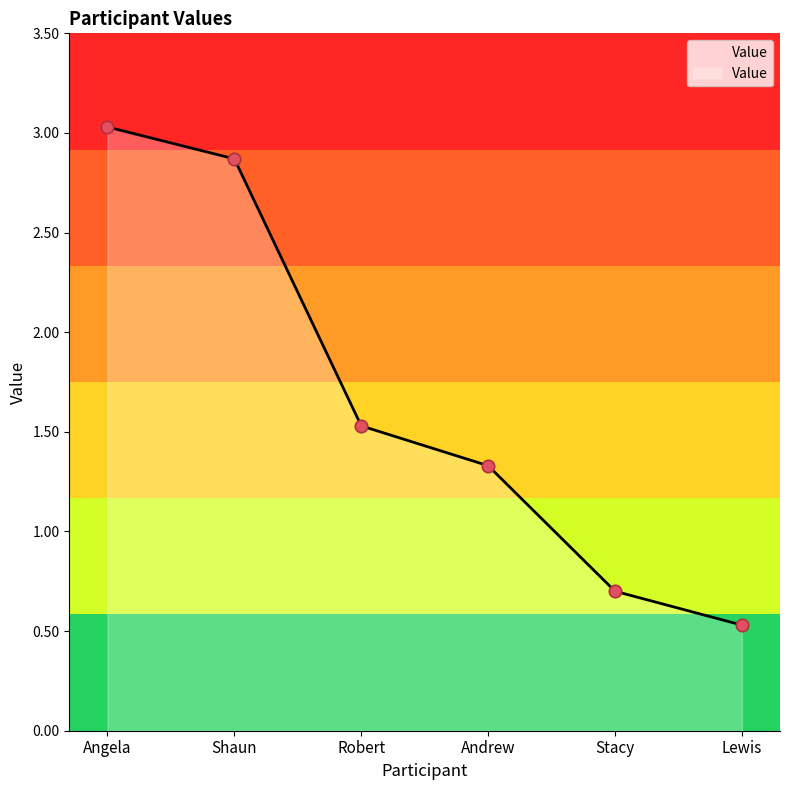

What is the ratio of the value at Stacy to the value at Andrew?

0.5